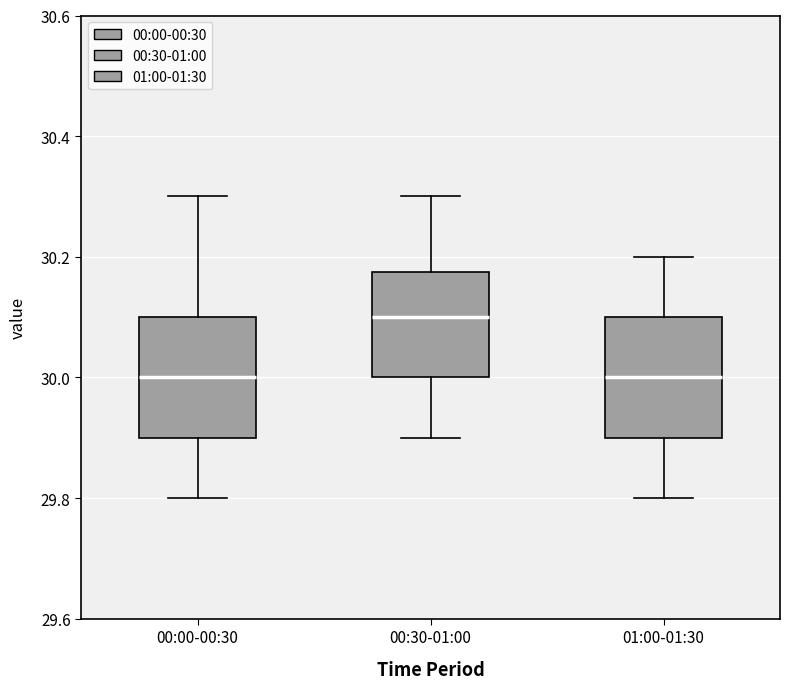

Reading left to right, read every box against the y-axis: the position of its median line, the range the box covers, and the ends of its whiskers. The values are not printed on the chart, so give them approximately, as read against the axis.

00:00-00:30: median 30.00, box 29.90 to 30.10, whiskers 29.80 to 30.30
00:30-01:00: median 30.10, box 30.00 to 30.18, whiskers 29.90 to 30.30
01:00-01:30: median 30.00, box 29.90 to 30.10, whiskers 29.80 to 30.20